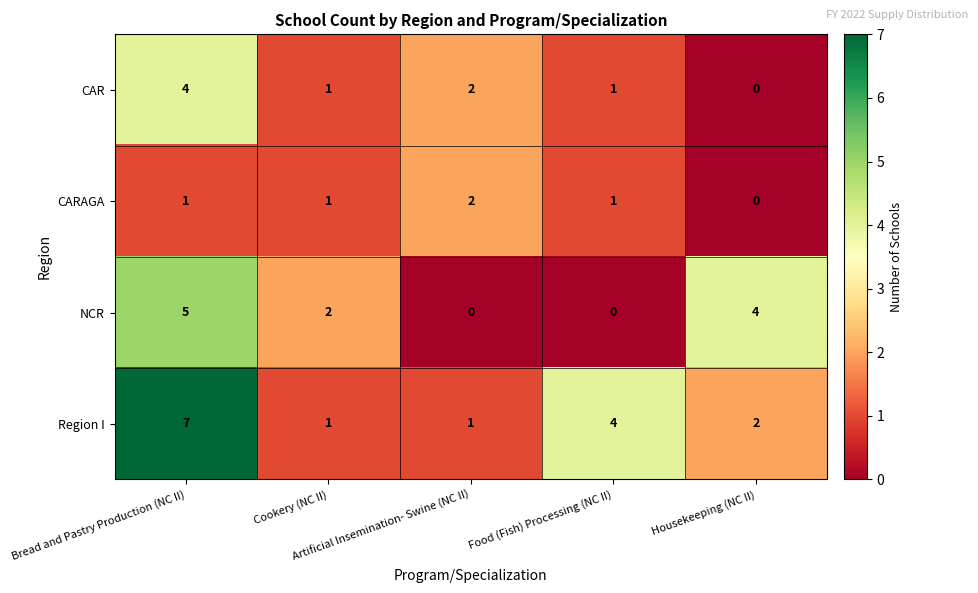

What is the maximum value shown in the chart?

7